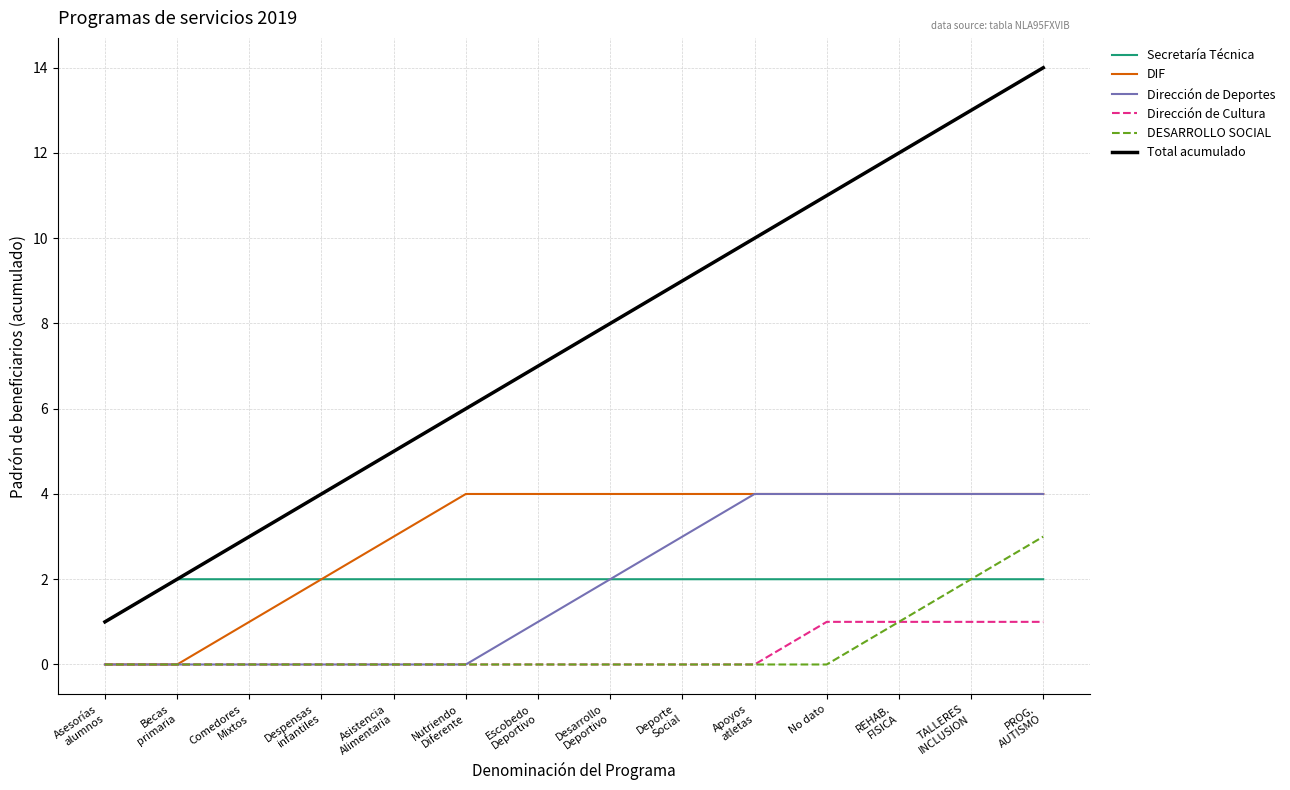

What is the average value of the Total acumulado series?

8